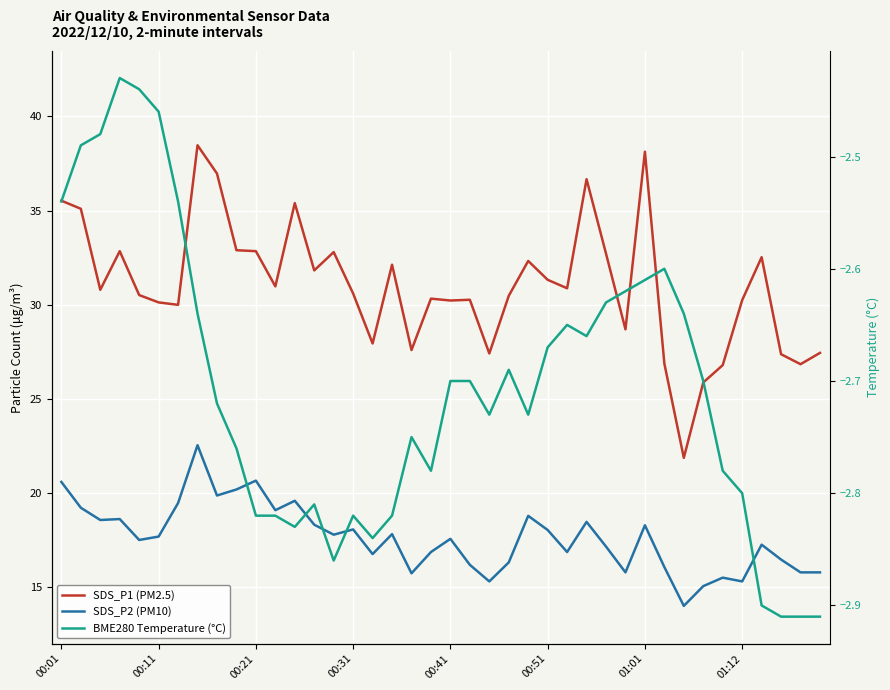

Rank the series at 31 from lowest to highest value.

BME280 Temperature (°C), SDS_P2 (PM10), SDS_P1 (PM2.5)